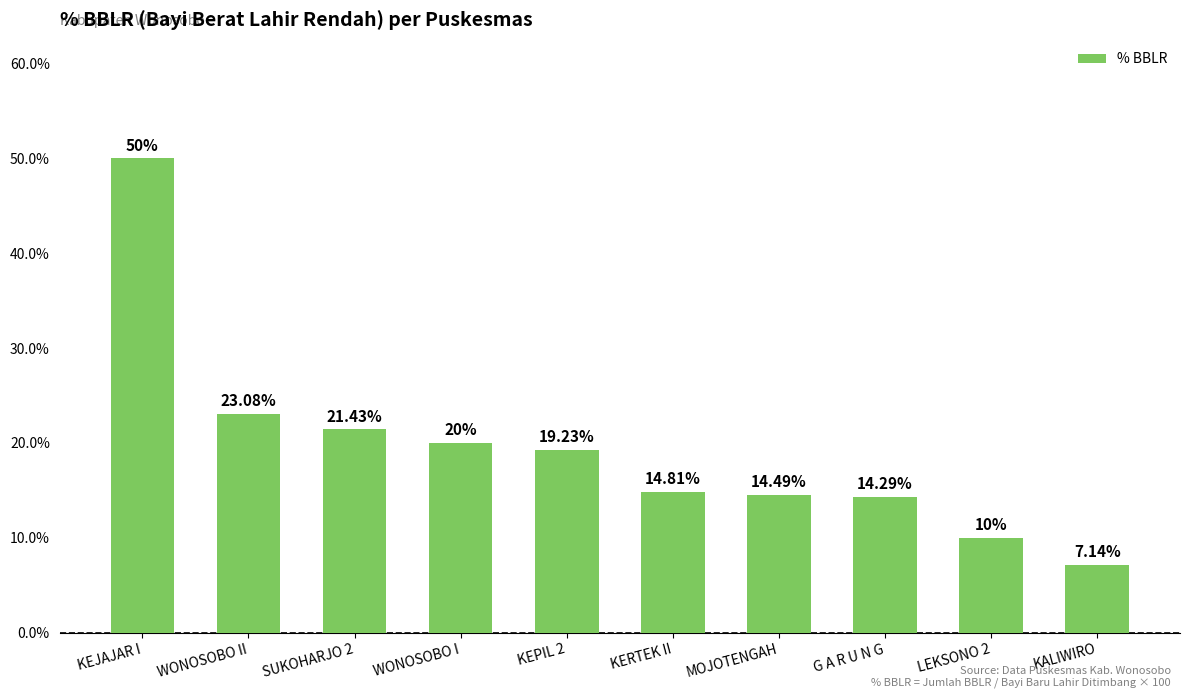

What is the label of the 1st bar from the left?

KEJAJAR I